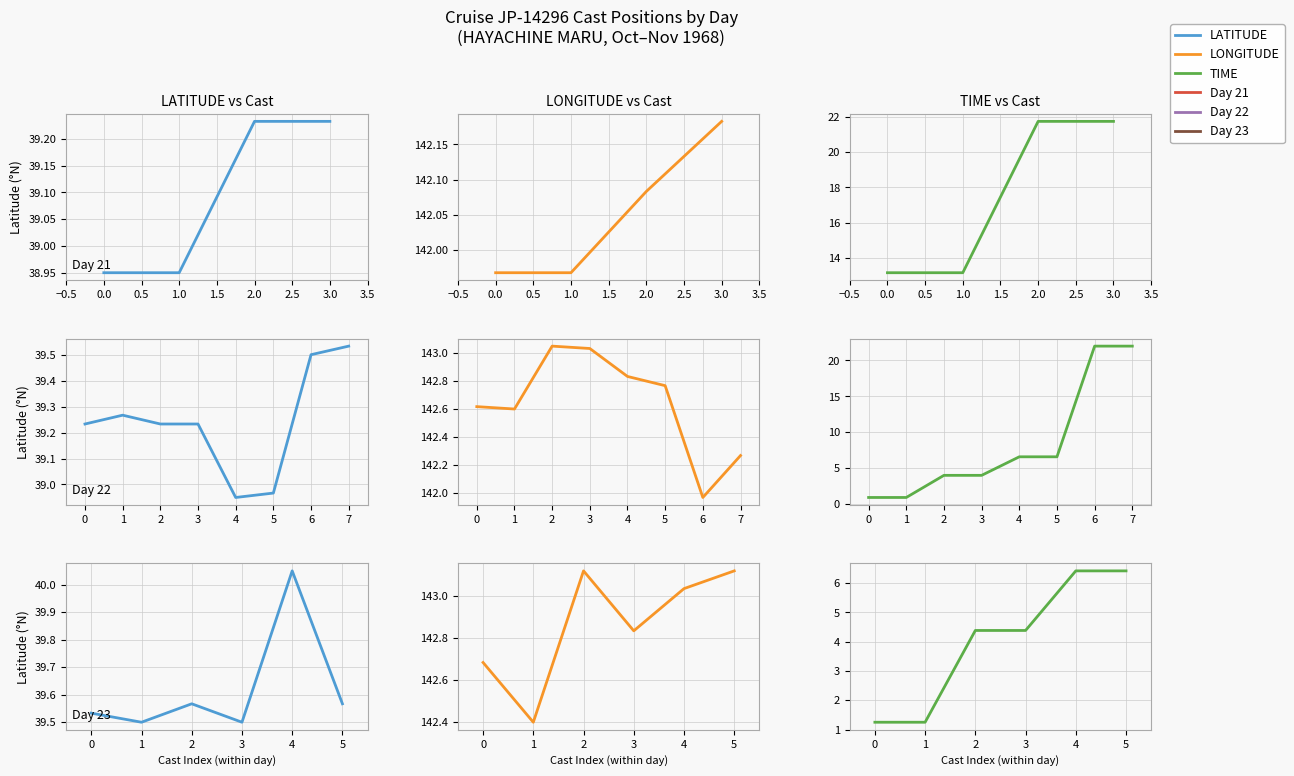

True or false: LONGITUDE vs Cast and TIME vs Cast cross at least once.

False